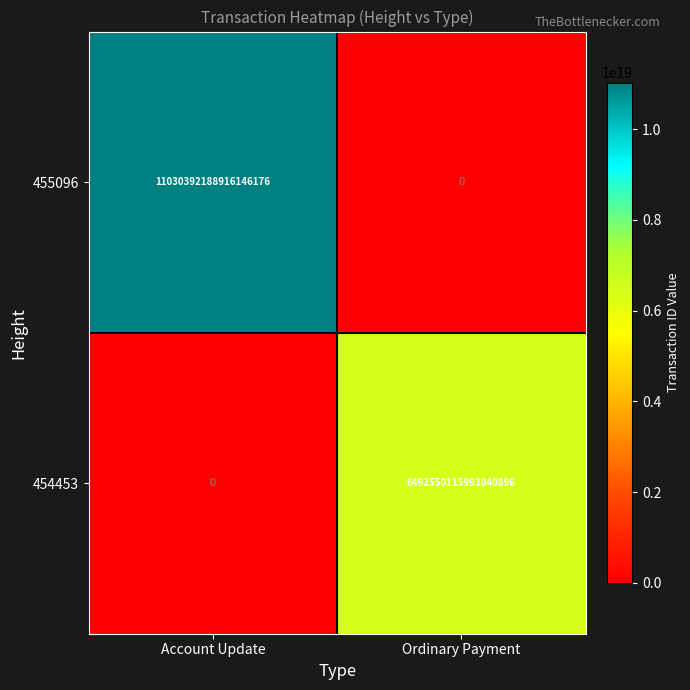

Which category has the highest value in the 455096 series?

Account Update